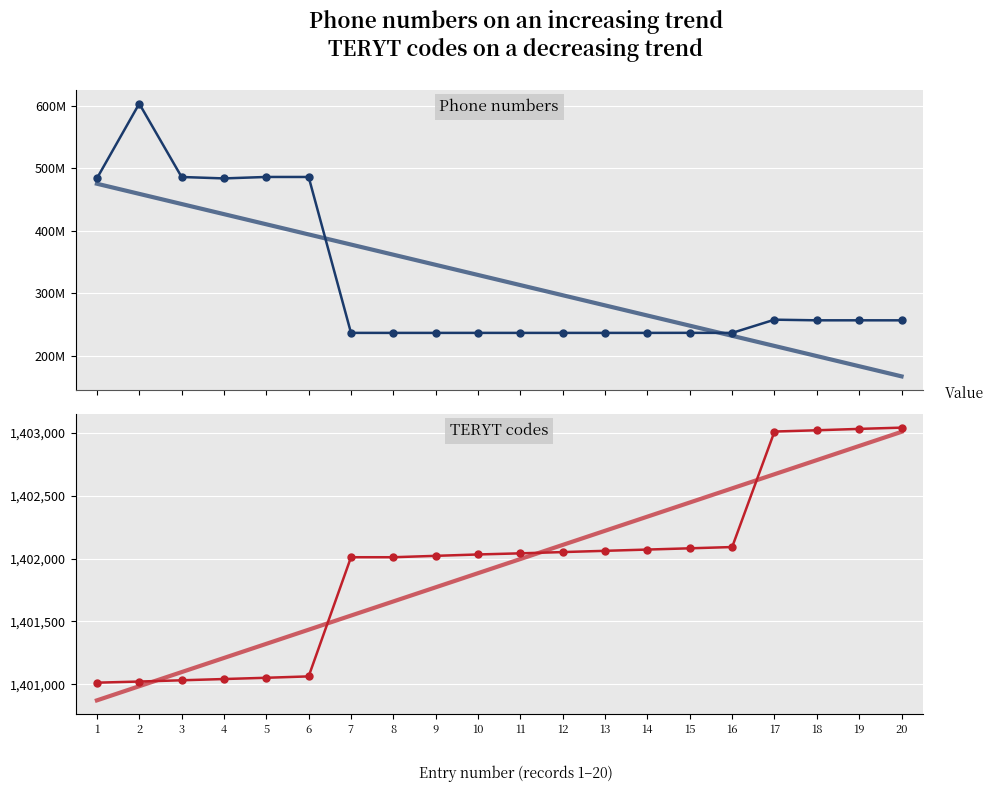

What is the difference between the maximum and minimum values in the TERYT codes series?

2029